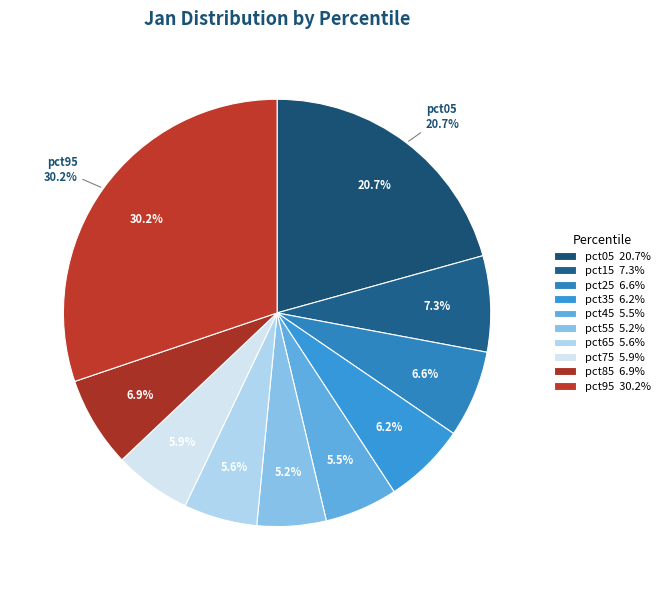

How many slices are in this pie chart?

10